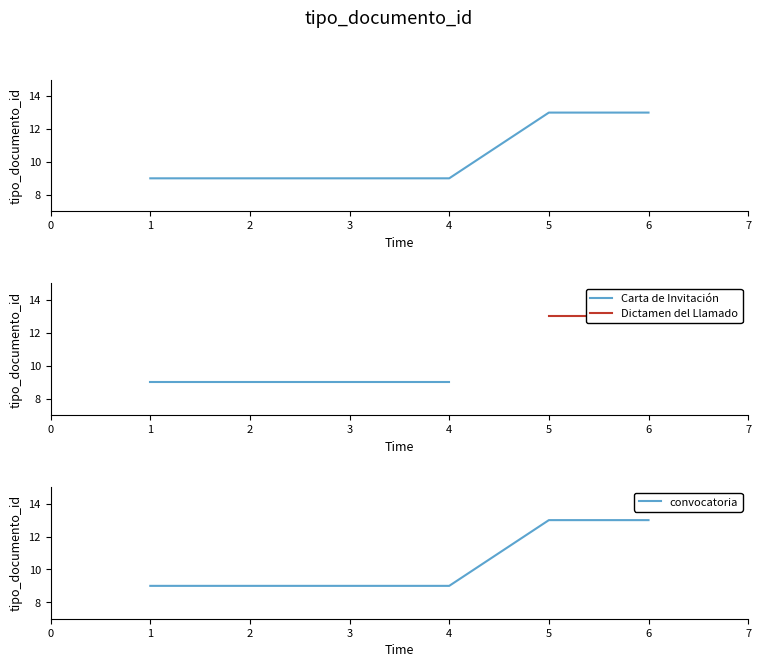

True or false: convocatoria has a value of 6 at 2.

False